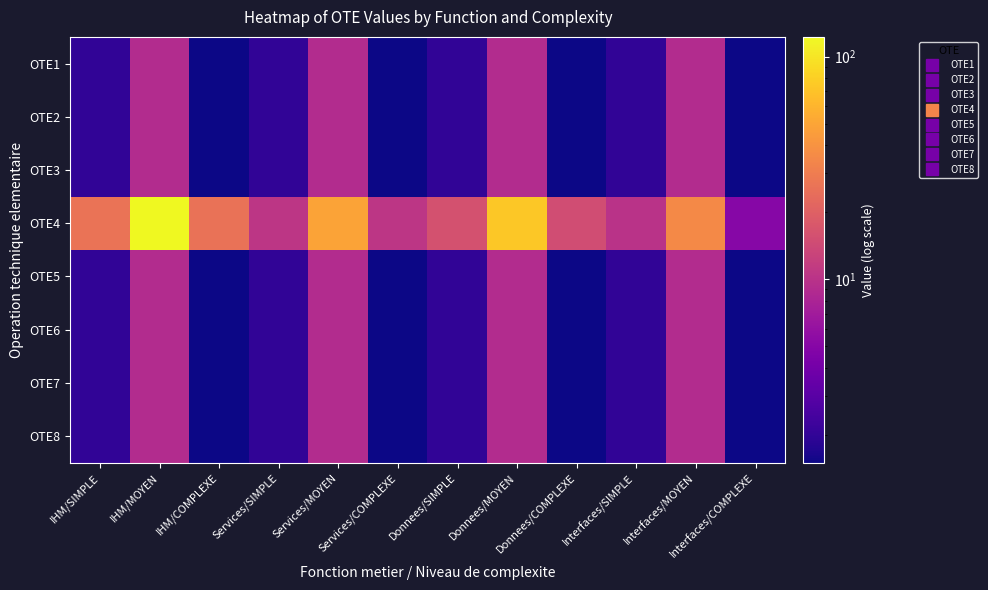

What is the maximum value shown in the chart?

122.5